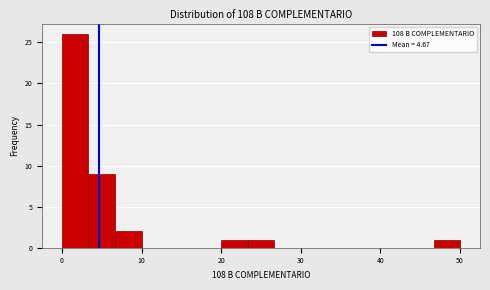

Read against the x-axis, roughly where is the centre of the tallest bar?

2